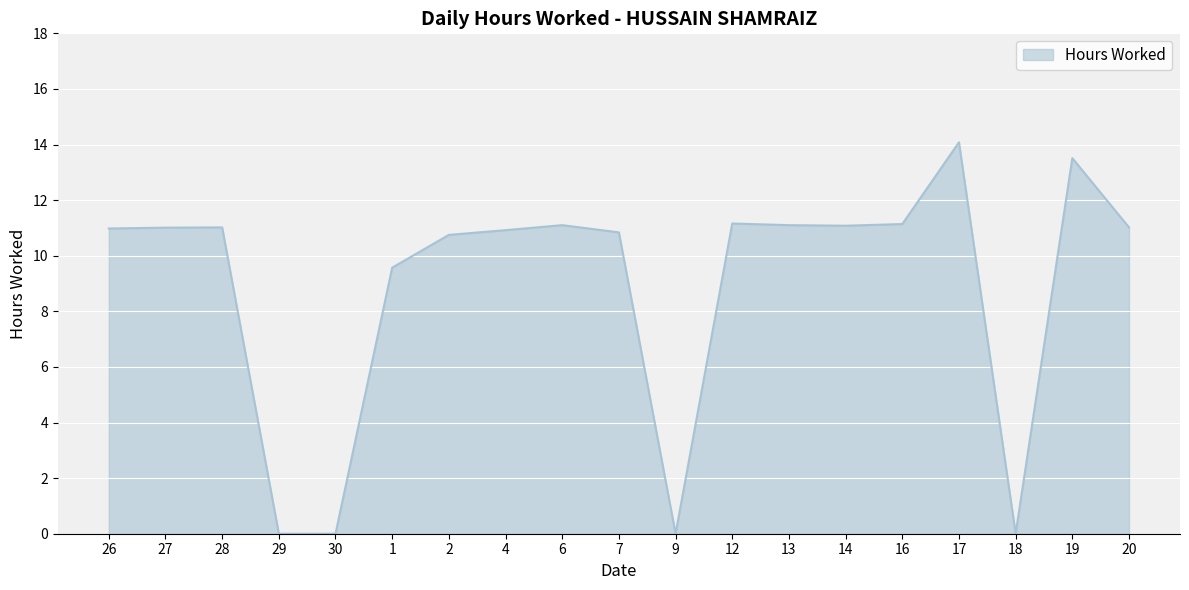

True or false: the data shows 16.0 at 26.

False